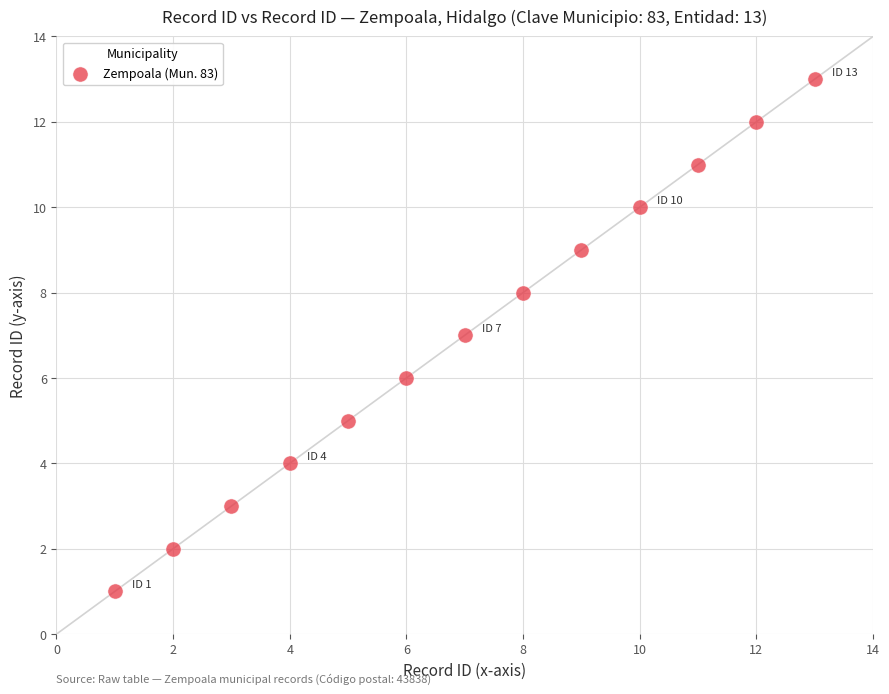

What is the range of X values (max minus min)?

12